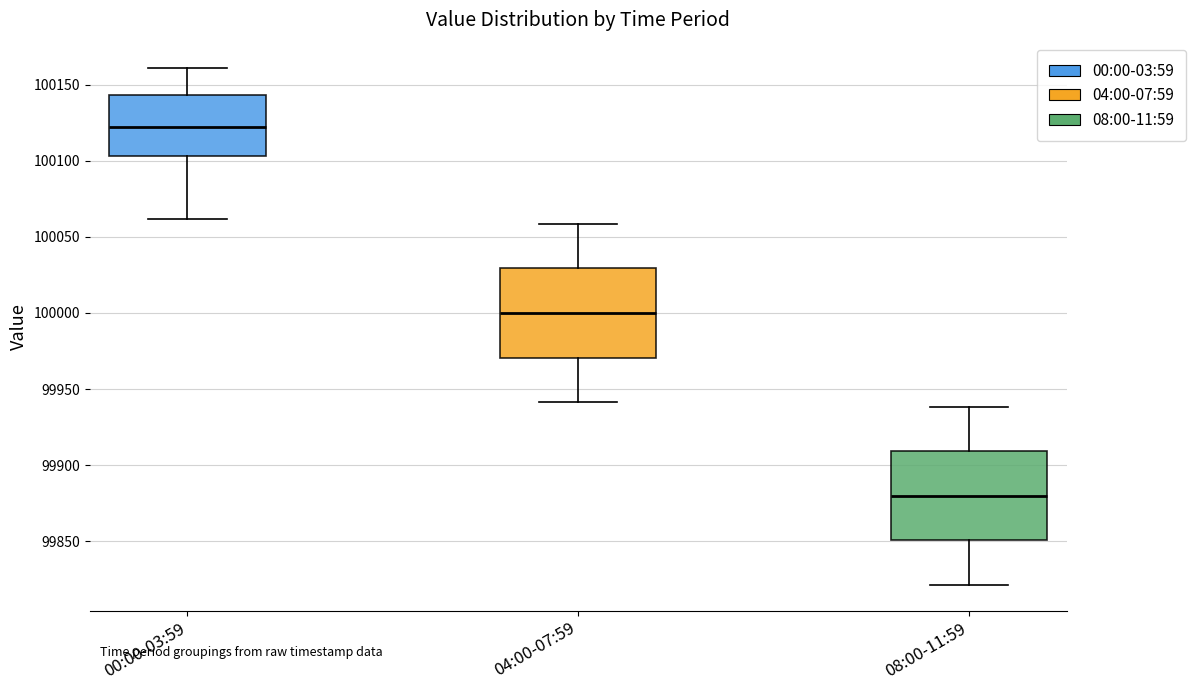

Where is the lower edge of the box for 04:00-07:59 on the y-axis? The values are not printed on the chart, so give them approximately, as read against the axis.

99970